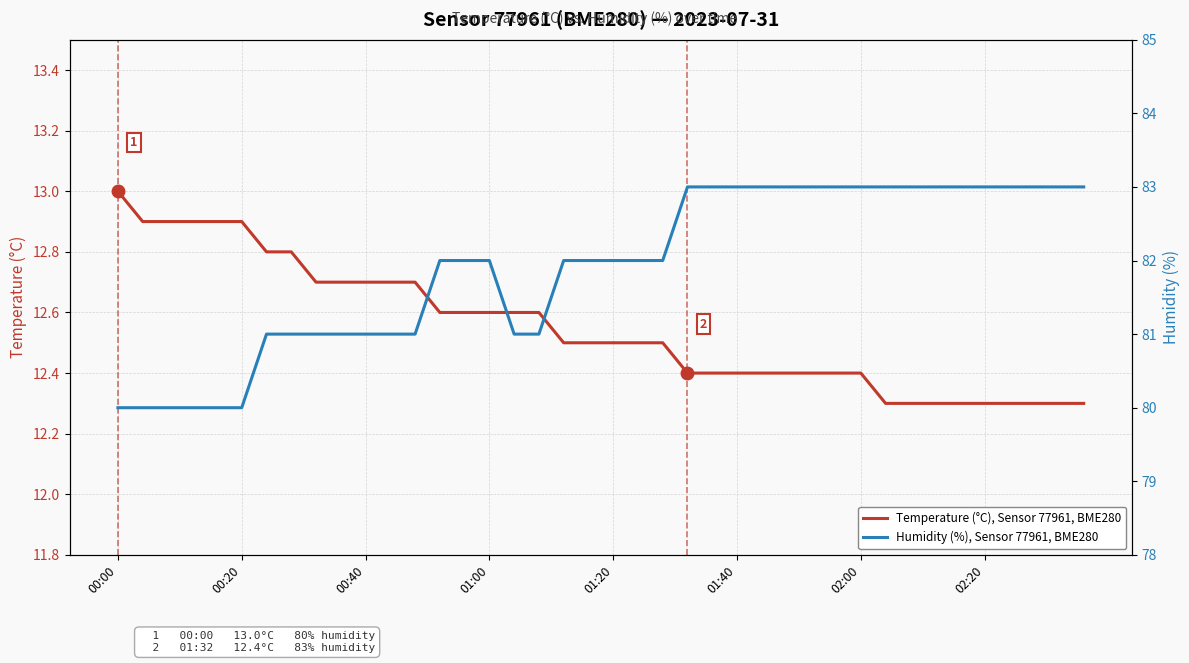

The Temperature (°C), Sensor 77961, BME280 series shows 12.3 at 02:20. True or false?

True